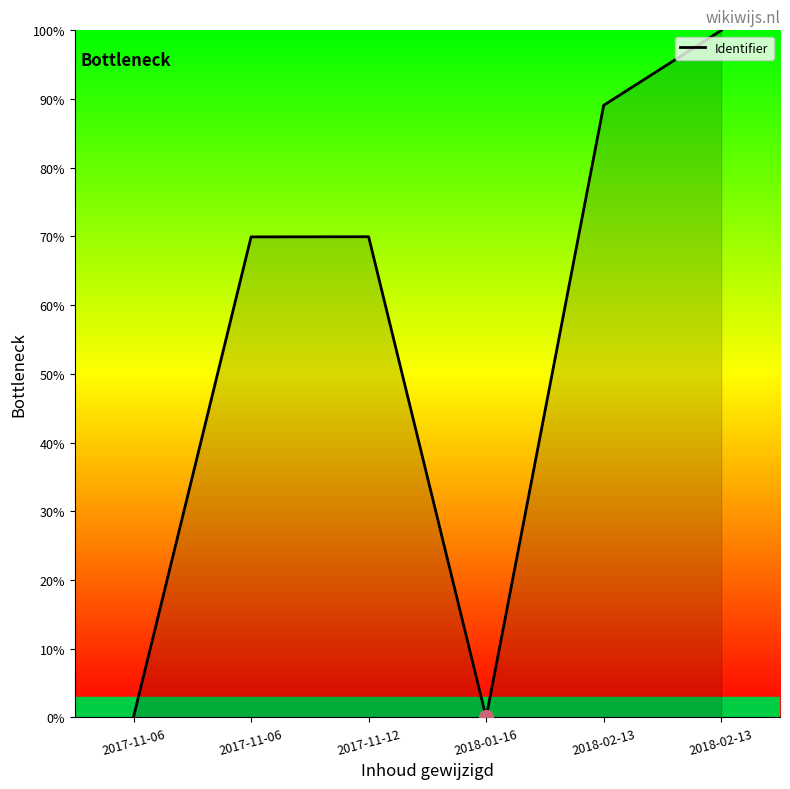

Rank the categories by value from lowest to highest.

2018-01-16, 2017-11-06, 2017-11-06, 2017-11-12, 2018-02-13, 2018-02-13